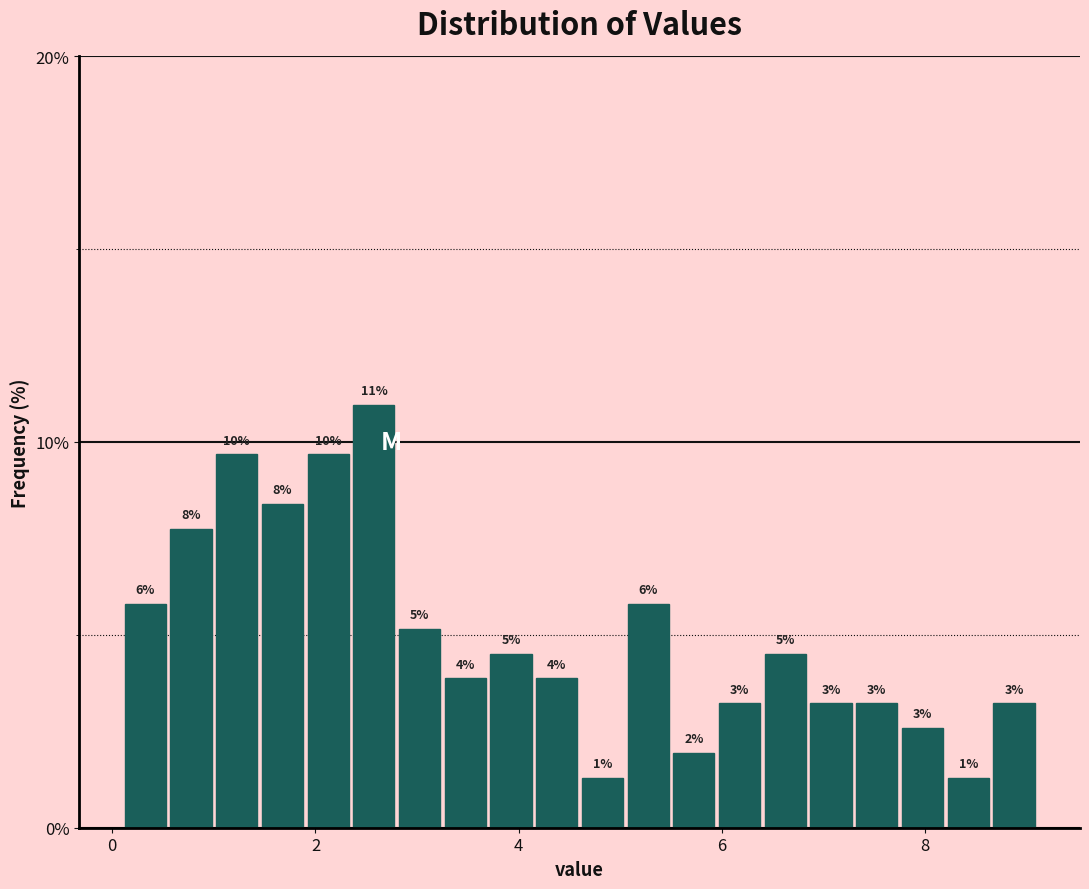

Around what value on the x-axis is the tallest bar? Give the approximate position of its centre, as read against the axis.

2.6